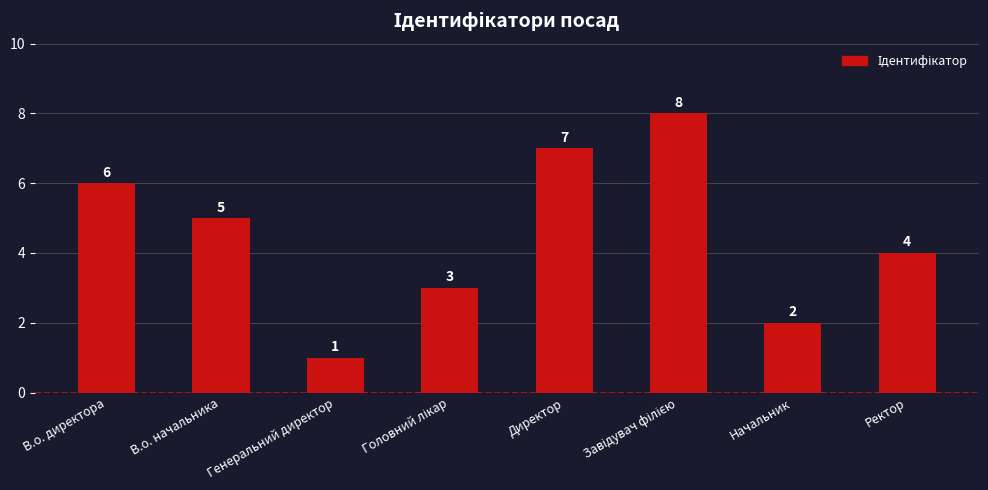

Which category has the lowest value across all series?

Генеральний директор